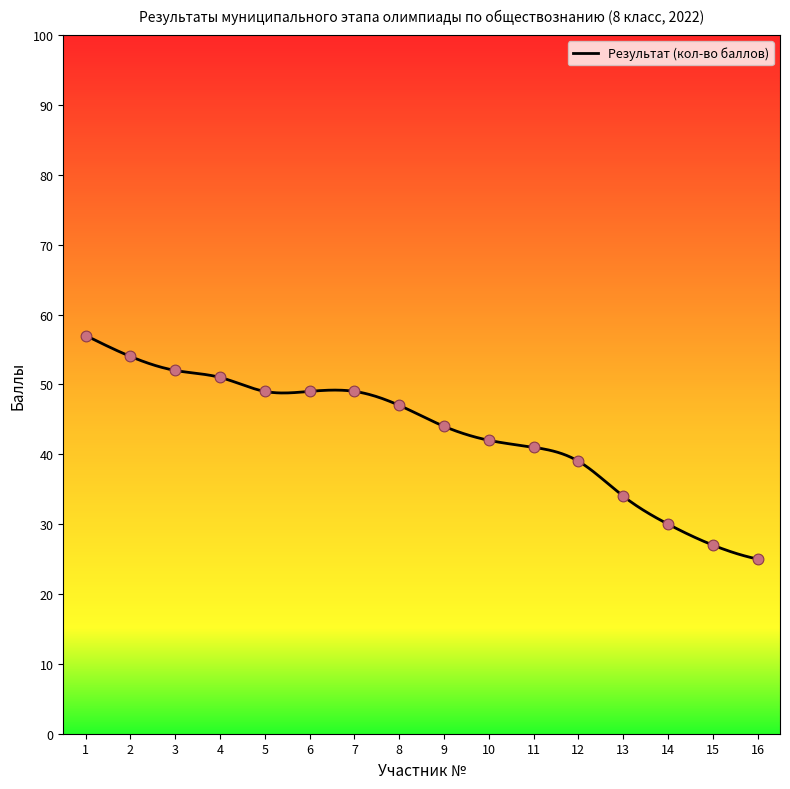

What is the ratio of the value at 7 to the value at 13?

1.4